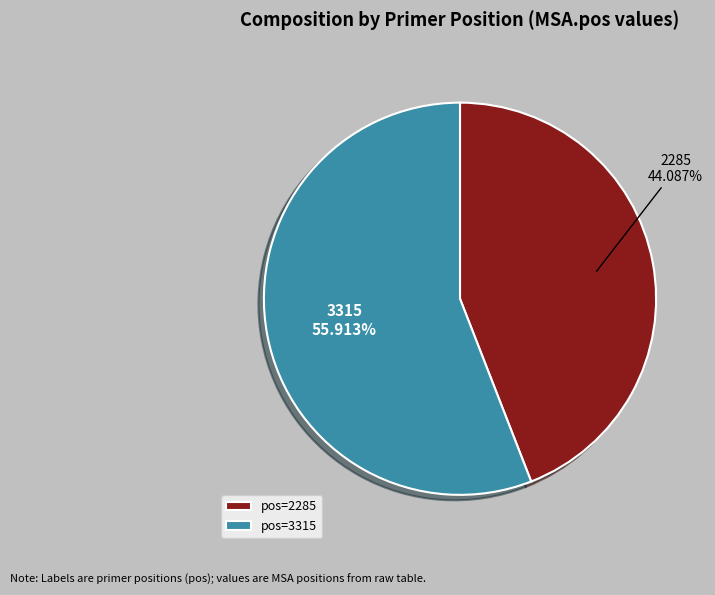

To the nearest percent, what is the difference between the 2285 and 3315 slice percentages?

12%